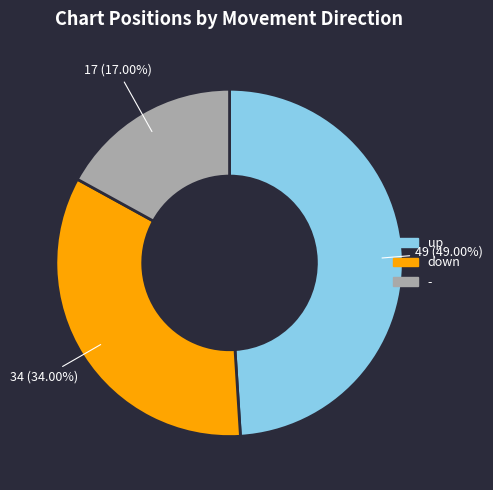

Count the number of slices in the pie.

3